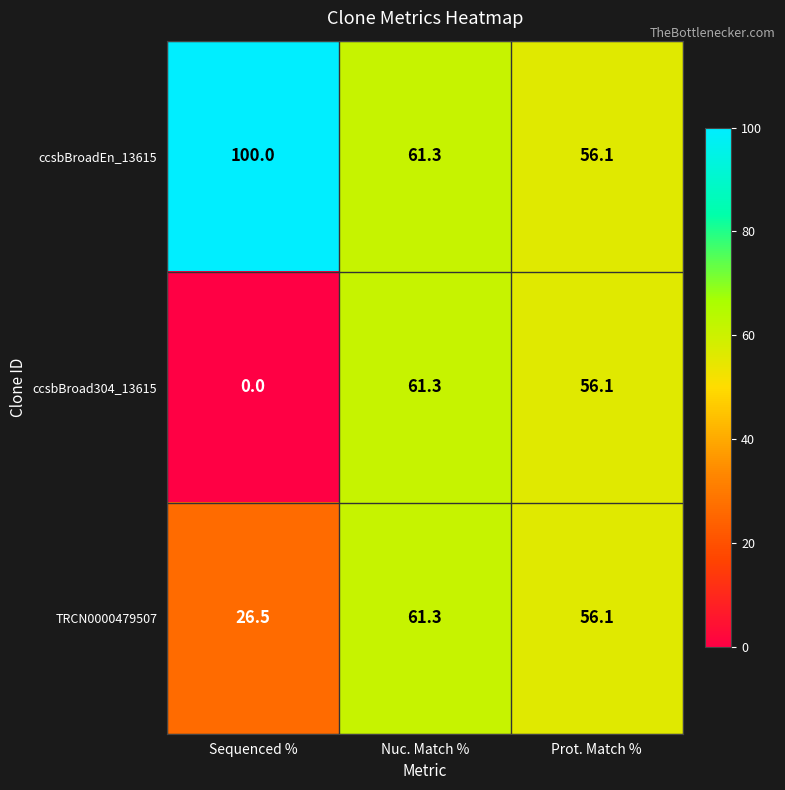

Rank the series by their average value, from highest to lowest.

ccsbBroadEn_13615, TRCN0000479507, ccsbBroad304_13615